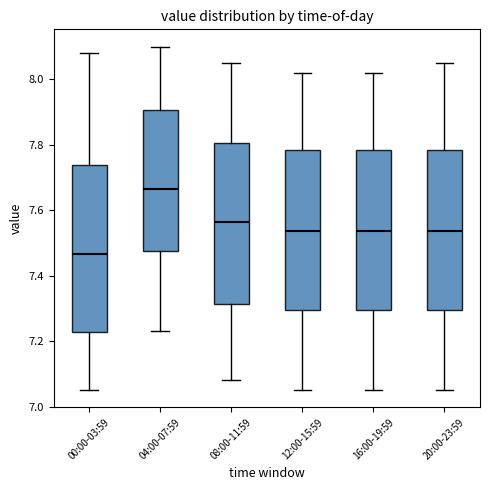

Reading left to right, read every box against the y-axis: the position of its median line, the range the box covers, and the ends of its whiskers. The values are not printed on the chart, so give them approximately, as read against the axis.

00:00-03:59: median 7.46, box 7.22 to 7.74, whiskers 7.06 to 8.08
04:00-07:59: median 7.66, box 7.48 to 7.90, whiskers 7.24 to 8.10
08:00-11:59: median 7.56, box 7.32 to 7.80, whiskers 7.08 to 8.06
12:00-15:59: median 7.54, box 7.30 to 7.78, whiskers 7.06 to 8.02
16:00-19:59: median 7.54, box 7.30 to 7.78, whiskers 7.06 to 8.02
20:00-23:59: median 7.54, box 7.30 to 7.78, whiskers 7.06 to 8.06